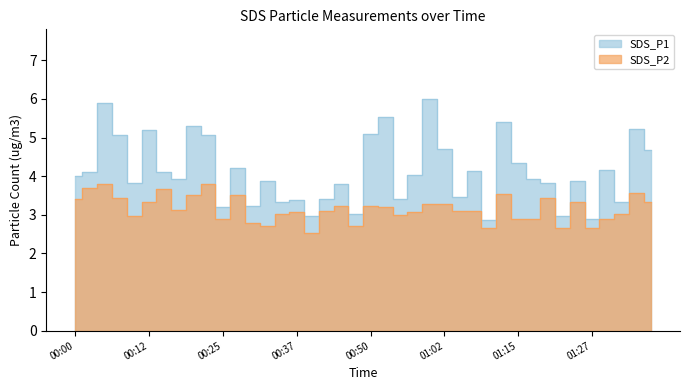

List the labels in order of SDS_P2 value, largest first.

00:05, 00:22, 00:03, 00:15, 01:35, 01:13, 00:20, 00:27, 00:08, 01:20, 00:00, 00:12, 01:25, 01:37, 00:59, 01:02, 00:45, 00:50, 00:52, 00:17, 00:42, 01:05, 01:07, 00:37, 00:57, 00:34, 01:32, 00:55, 00:10, 00:25, 01:15, 01:17, 01:30, 00:30, 00:32, 00:47, 01:10, 01:22, 01:27, 00:39